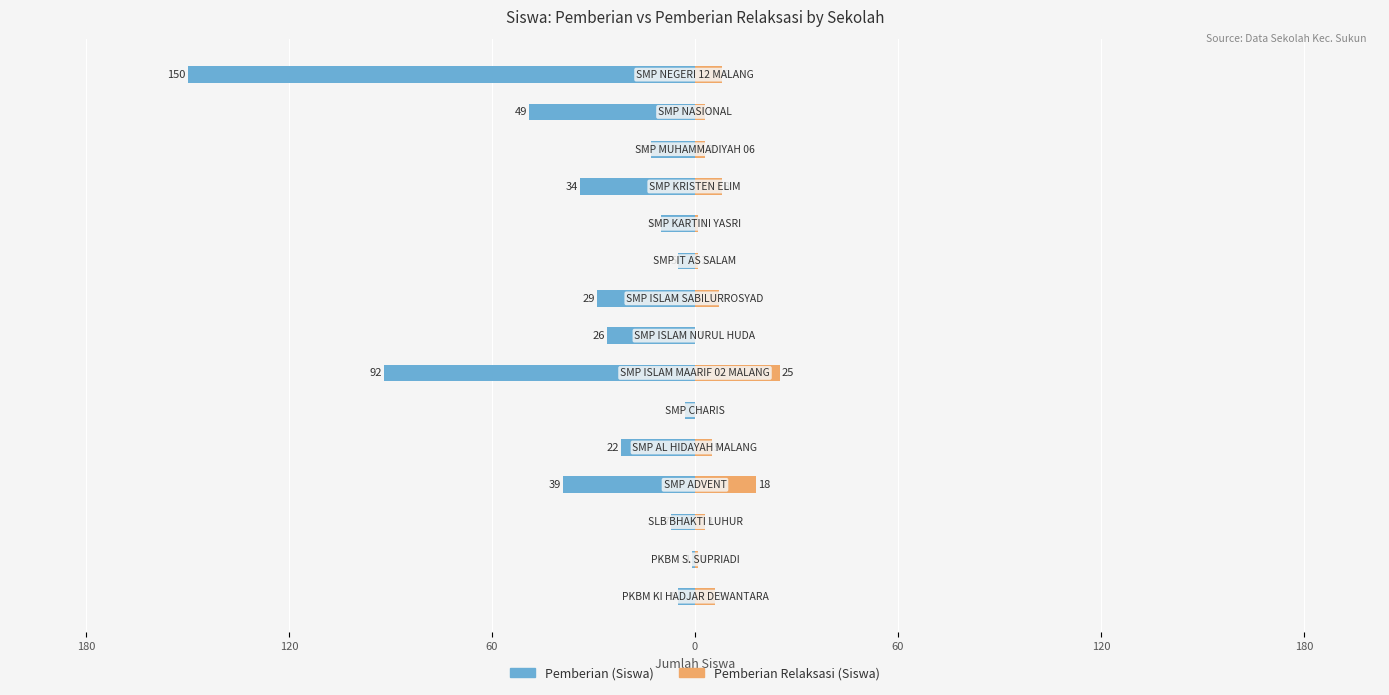

How many series are shown in this chart?

2